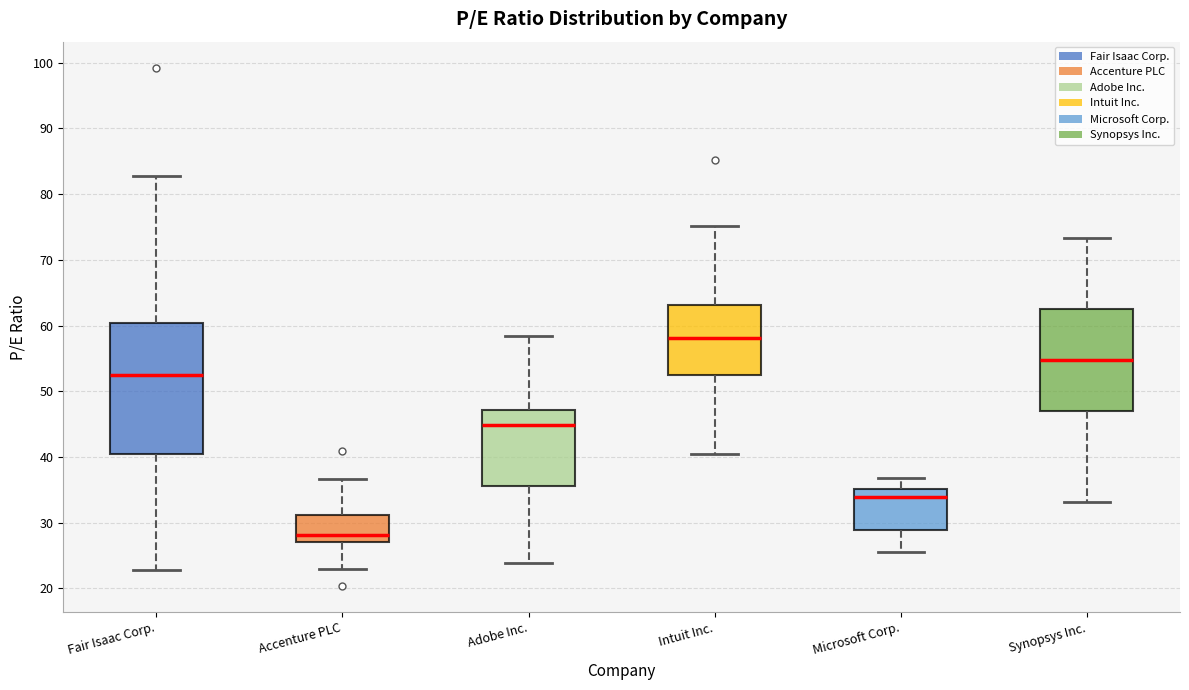

Reading left to right, transcribe this box plot: for each box, give where its median line is, the range the box spans, and where its two whiskers end, as read against the y-axis. The values are not printed on the chart, so give them approximately, as read against the axis.

Fair Isaac Corp.: median 52, box 40 to 60, whiskers 23 to 83
Accenture PLC: median 28, box 27 to 31, whiskers 23 to 37
Adobe Inc.: median 45, box 36 to 47, whiskers 24 to 58
Intuit Inc.: median 58, box 52 to 63, whiskers 40 to 75
Microsoft Corp.: median 34, box 29 to 35, whiskers 25 to 37
Synopsys Inc.: median 55, box 47 to 63, whiskers 33 to 73